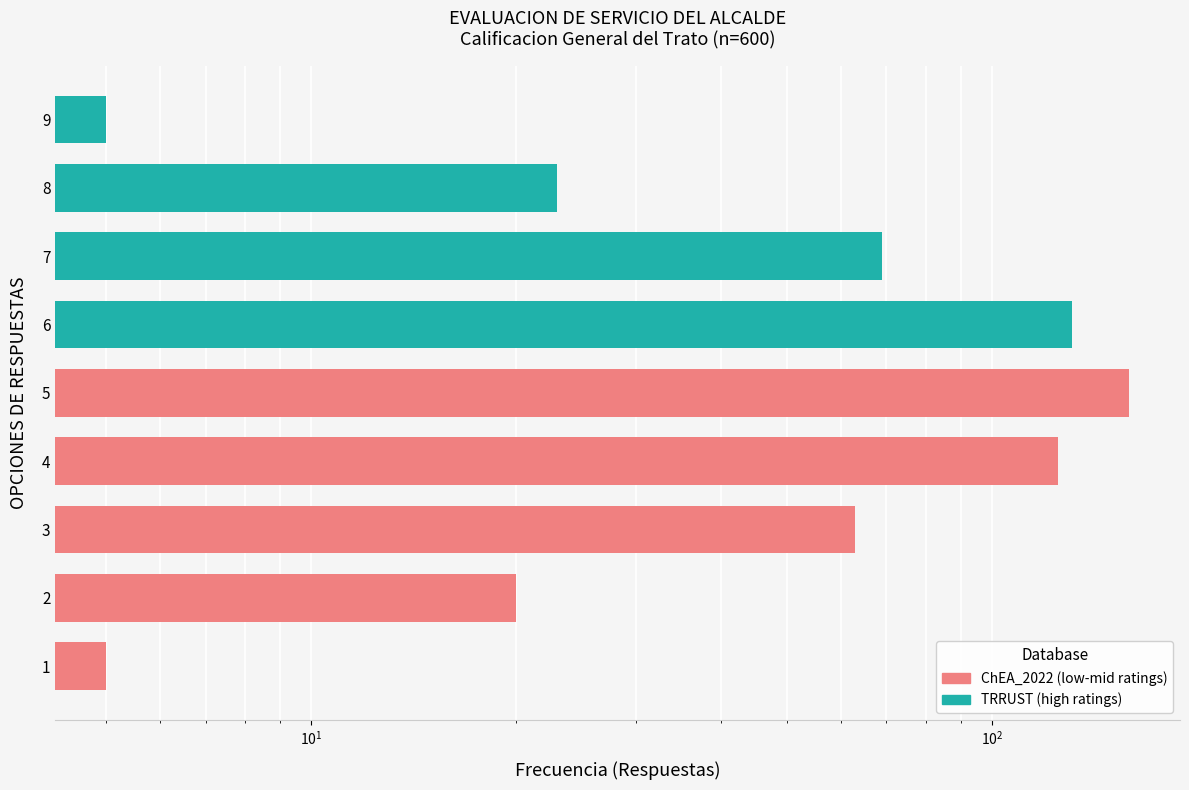

Is it true that the value at 9 is 7?

False